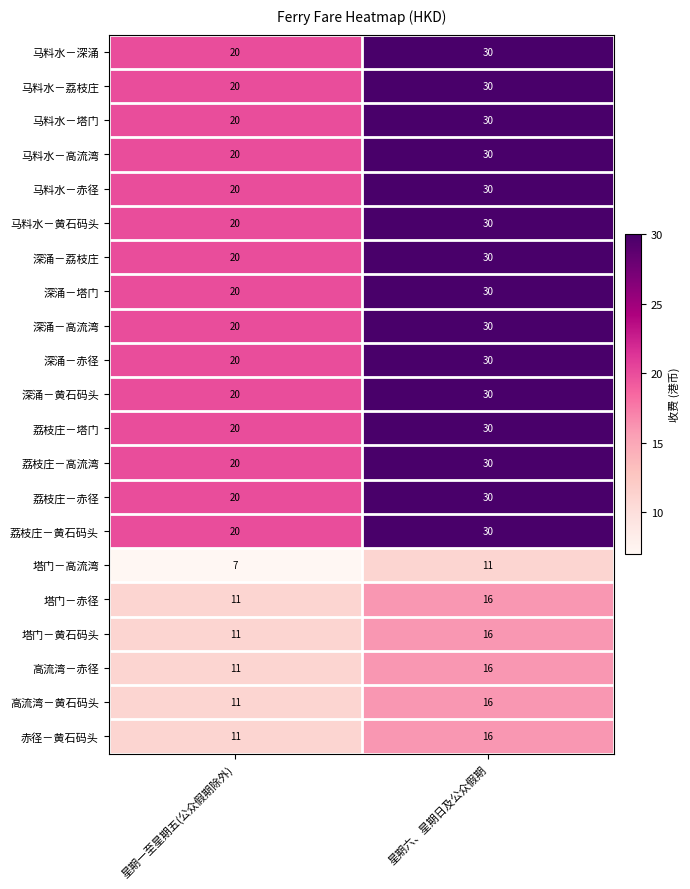

Which category has the highest value in the 塔门－黄石码头 series?

星期六、星期日及公众假期